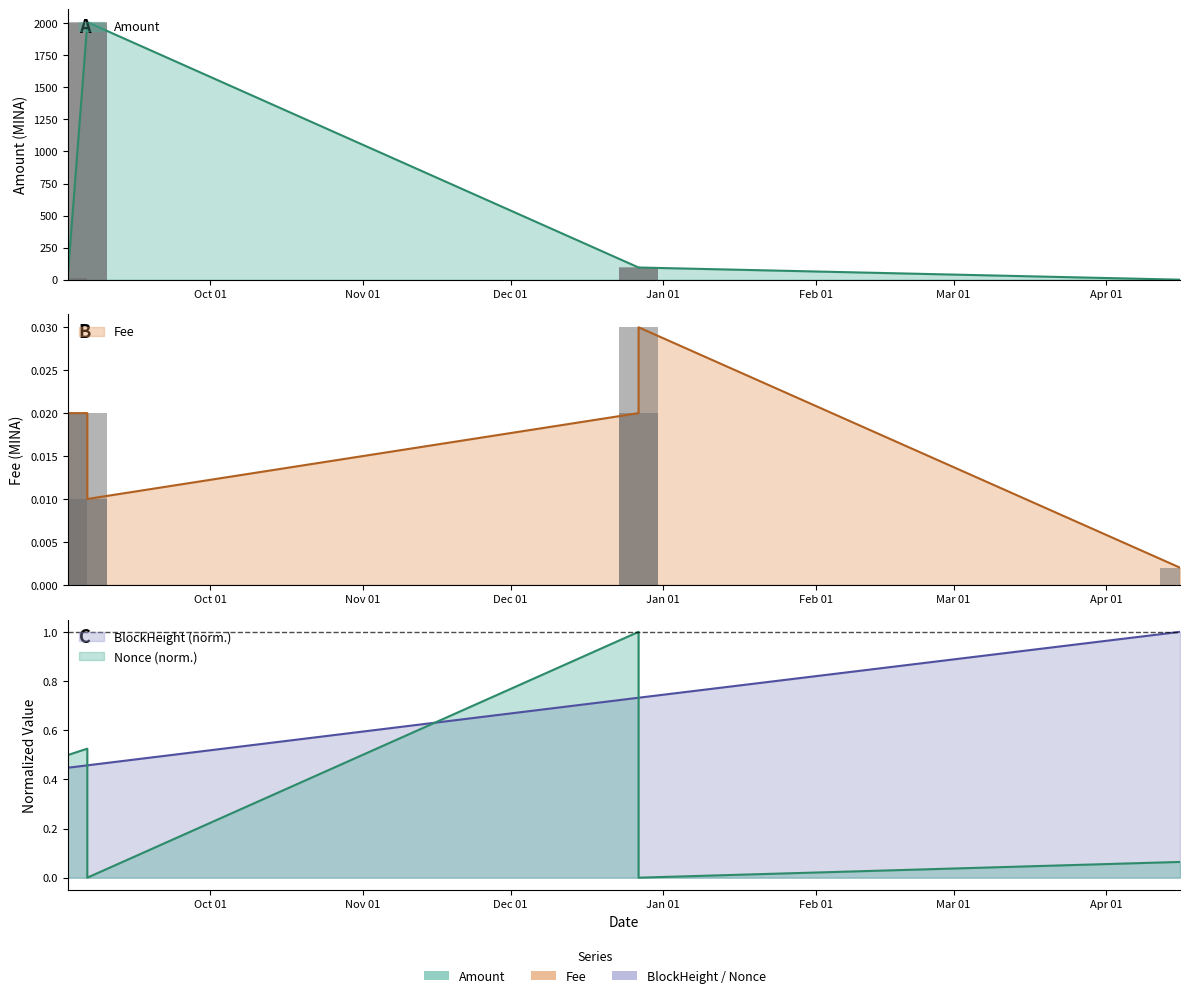

The value of Nonce at 2021-12-27 18:27 is 0.0. True or false?

True